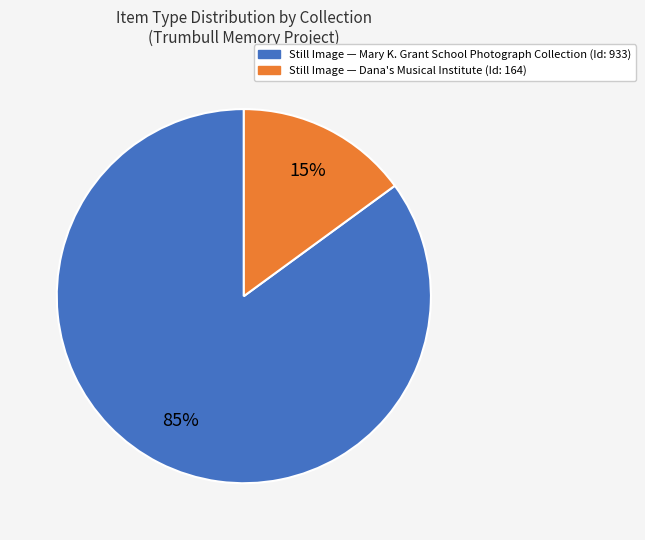

To the nearest percent, what is the difference between the largest and smallest slice percentages?

70%